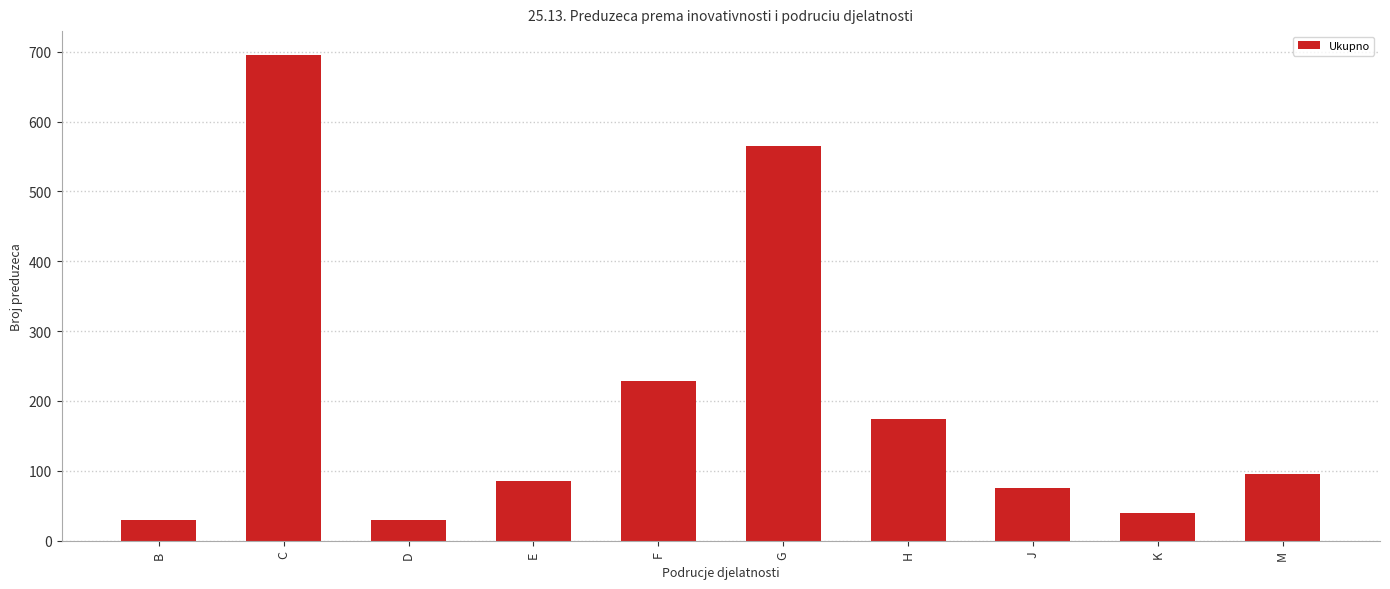

What is the sum of the values at F and G?

792.8